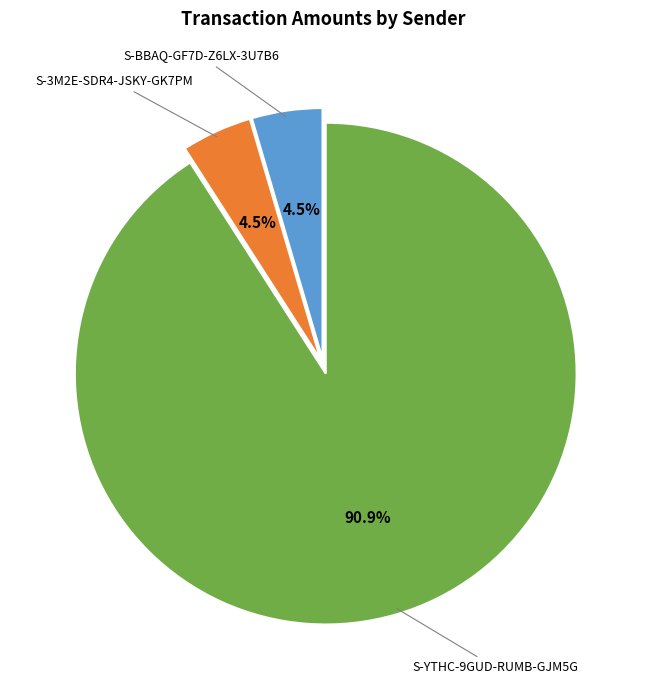

To the nearest percent, what is the difference between the largest and smallest slice percentages?

86%